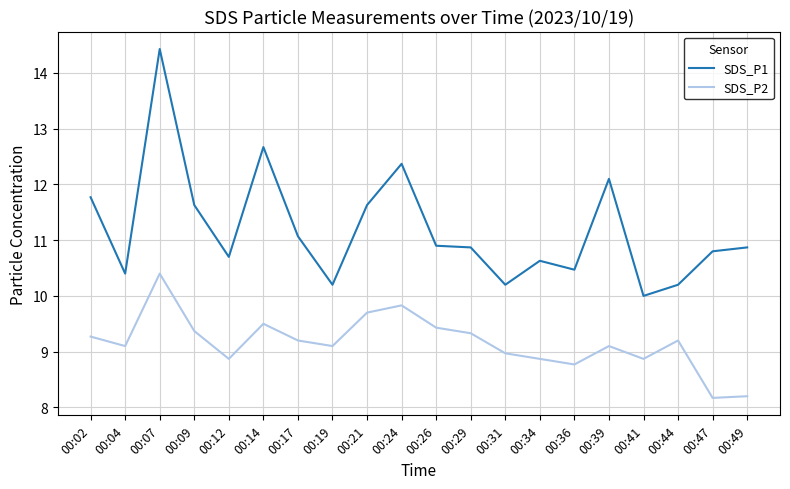

Rank the series at 00:26 from lowest to highest value.

SDS_P2, SDS_P1